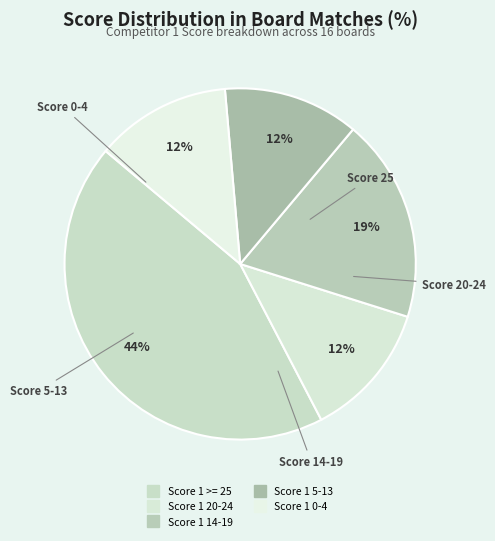

To the nearest percent, what is the difference between the largest and smallest slice percentages?

31%